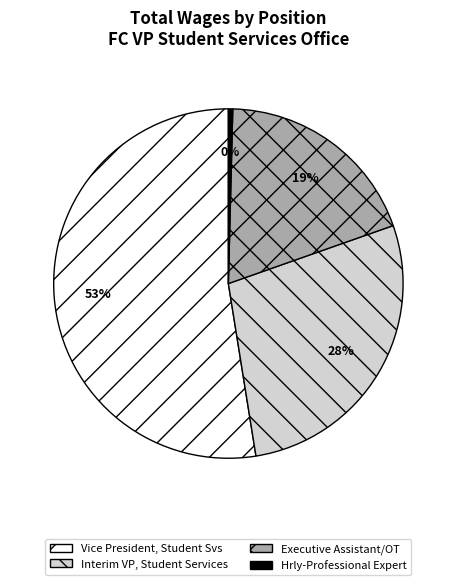

How many slices are in this pie chart?

4